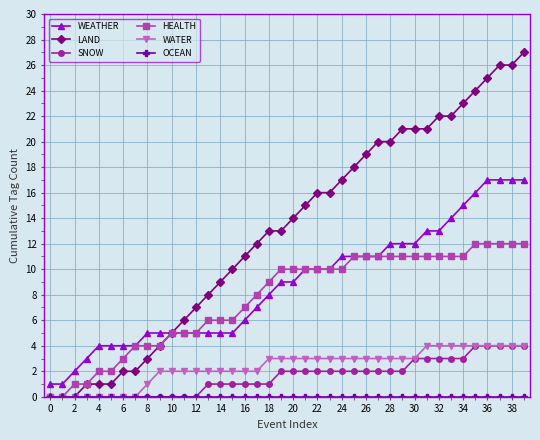

How many categories are shown in the chart?

40